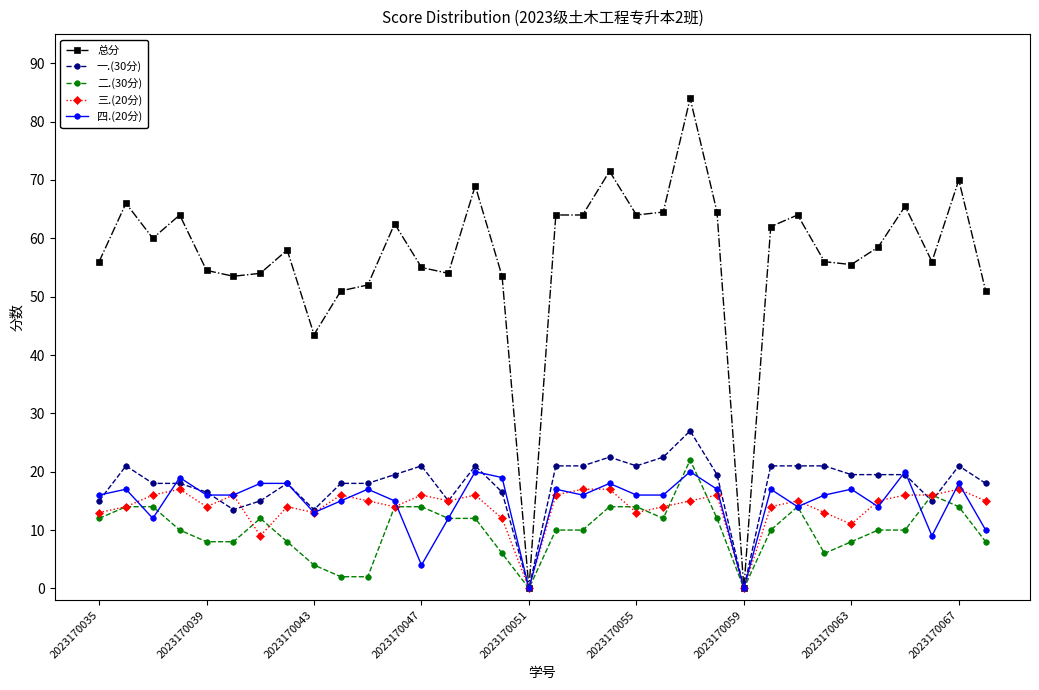

What is the sum of all 三.(20分) values?

470.0